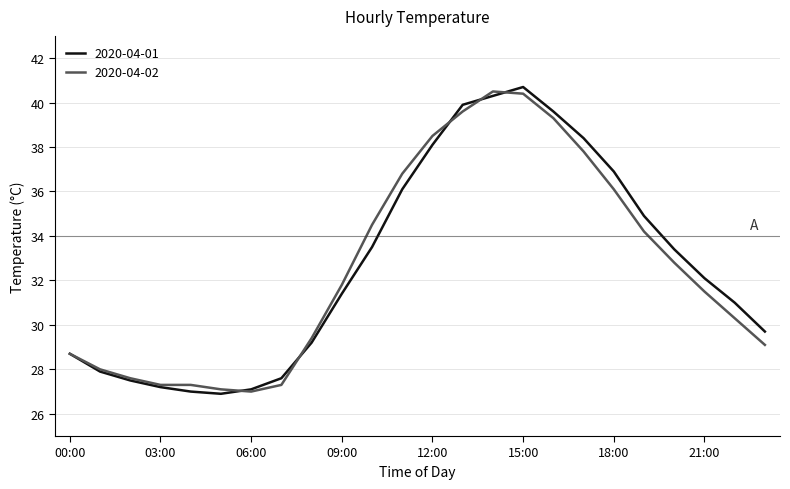

In 2020-04-01, how many points are lower than both neighbors (excluding endpoints)?

1